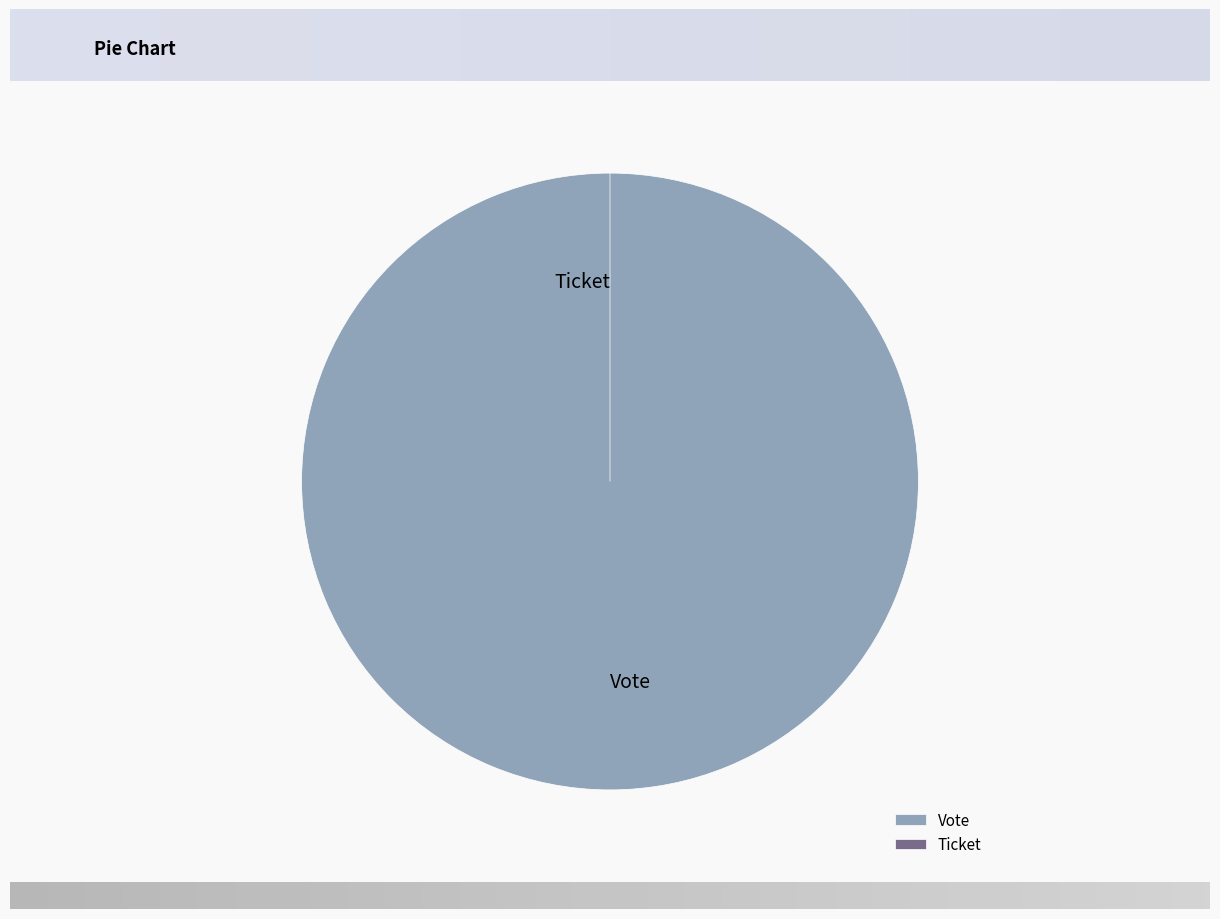

Is it true that Ticket is 11% of the pie?

False